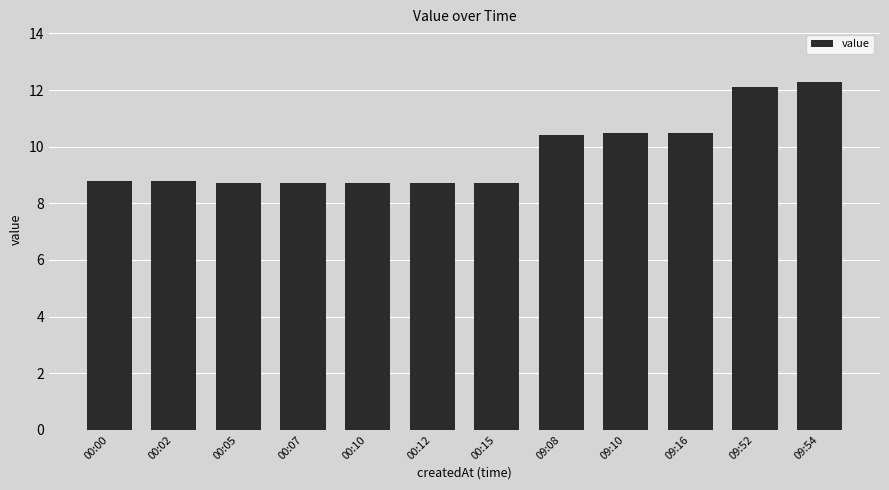

The chart shows a value of 12.3 at 09:54. True or false?

True